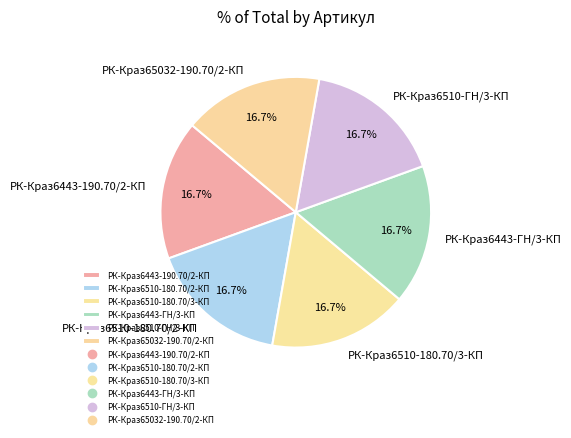

Is there any slice that represents more than half of the pie?

No